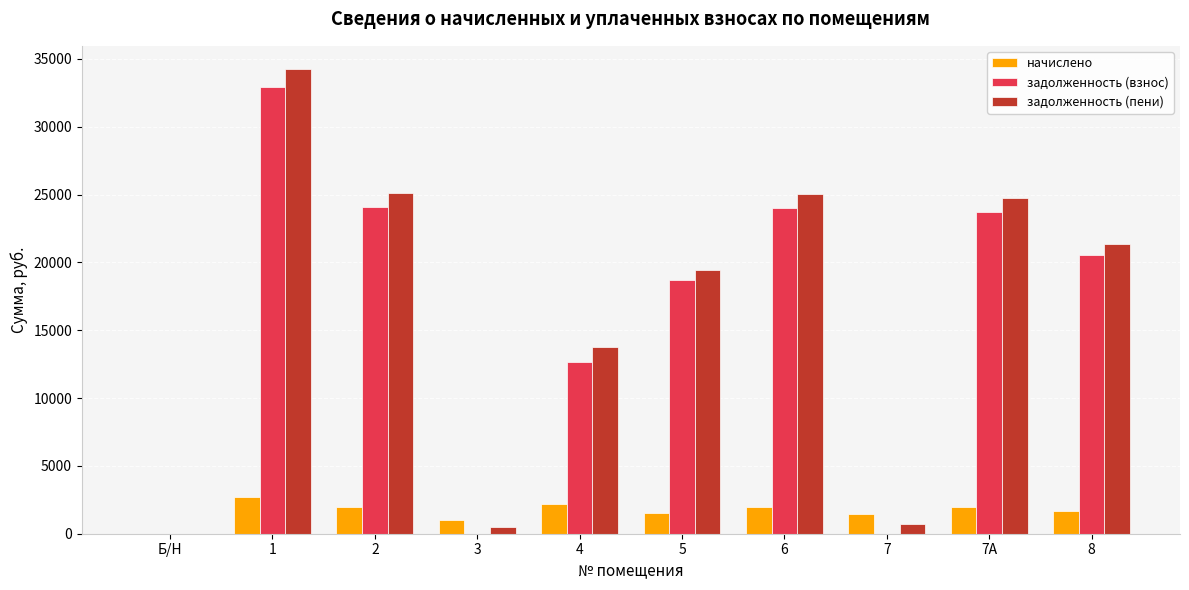

What is the total value across all series at 4?

28596.1